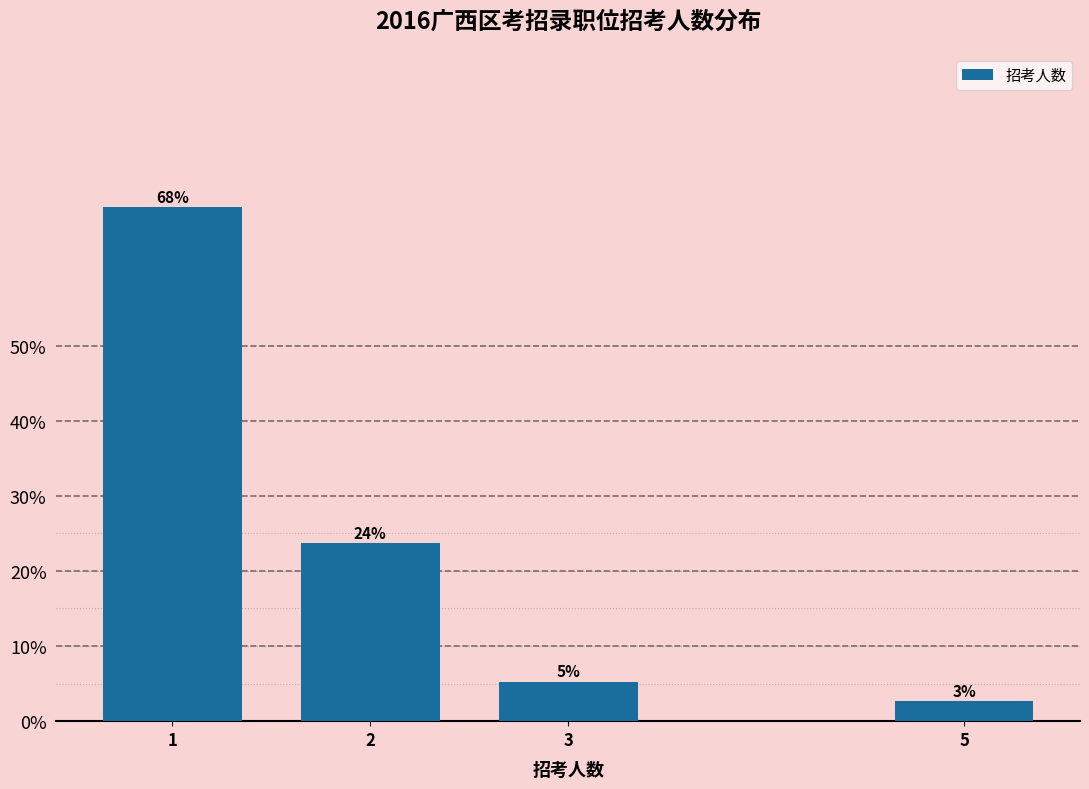

Are the bars horizontal?

No